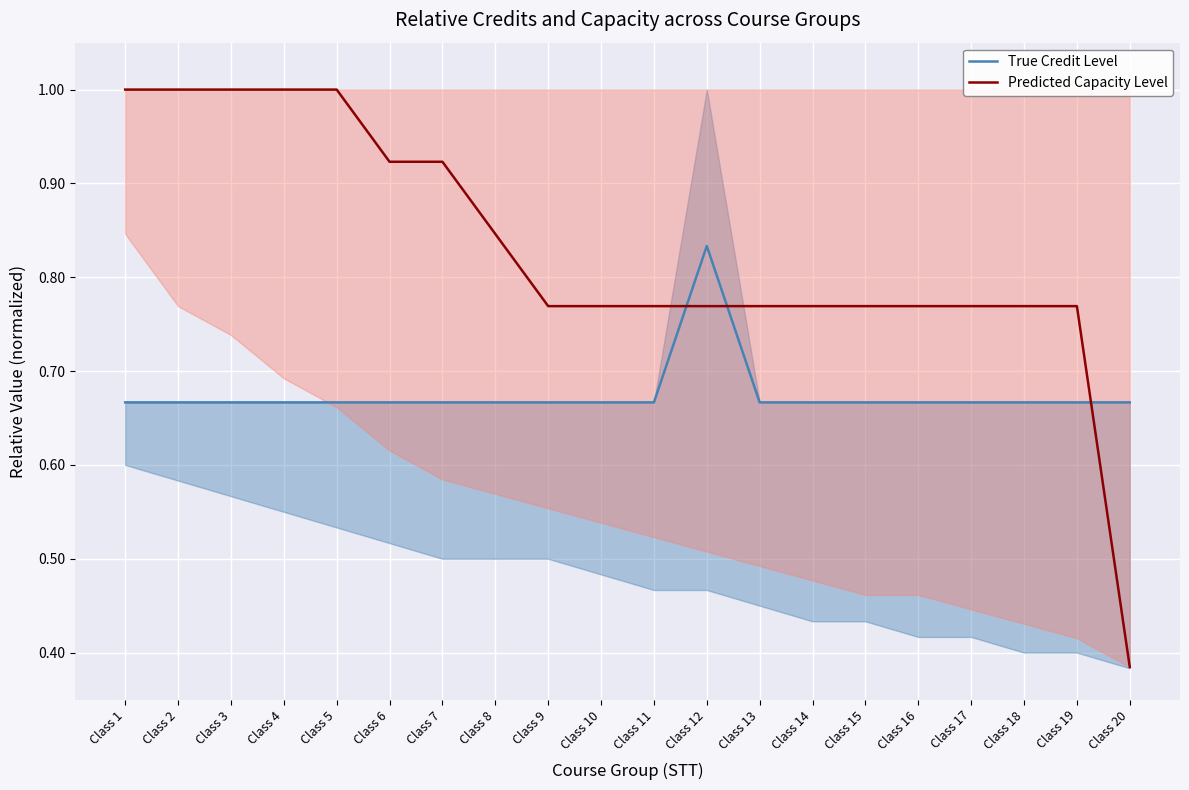

Which series has the largest total across all categories?

Predicted Capacity Level